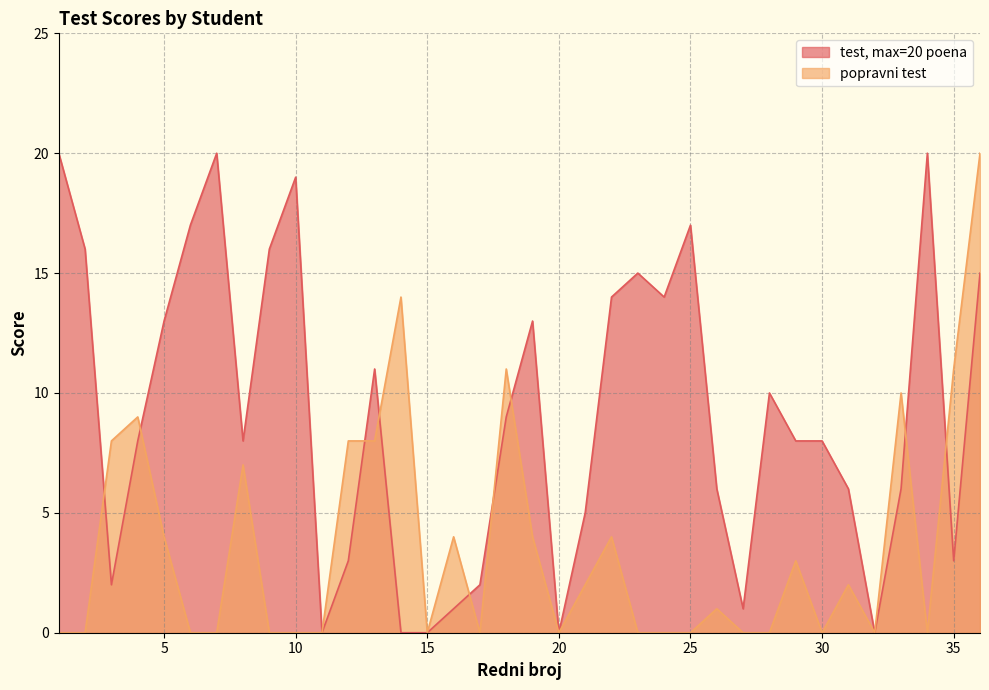

Where does the popravni test series first go above 1?

3